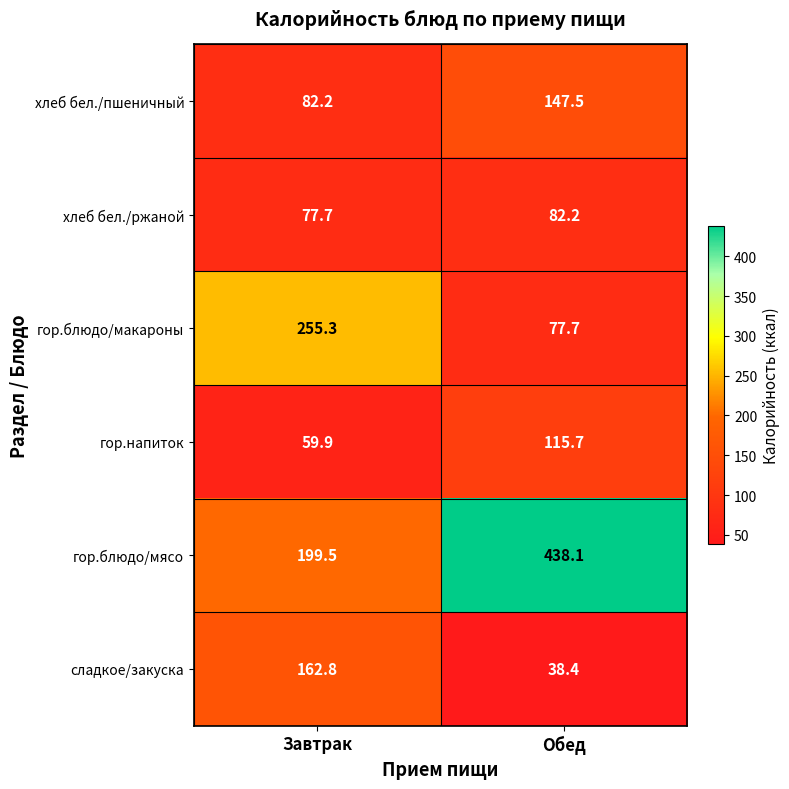

True or false: гор.блюдо/мясо has a value of 284.9 at Завтрак.

False